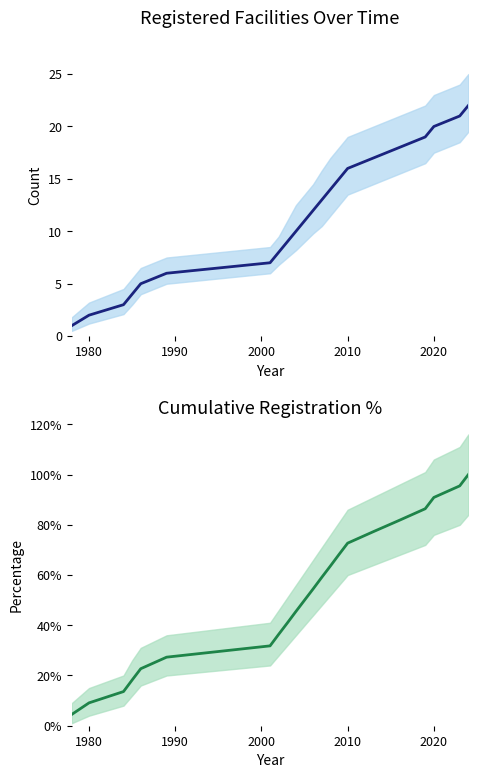

Which series has the largest range (max minus min)?

pct